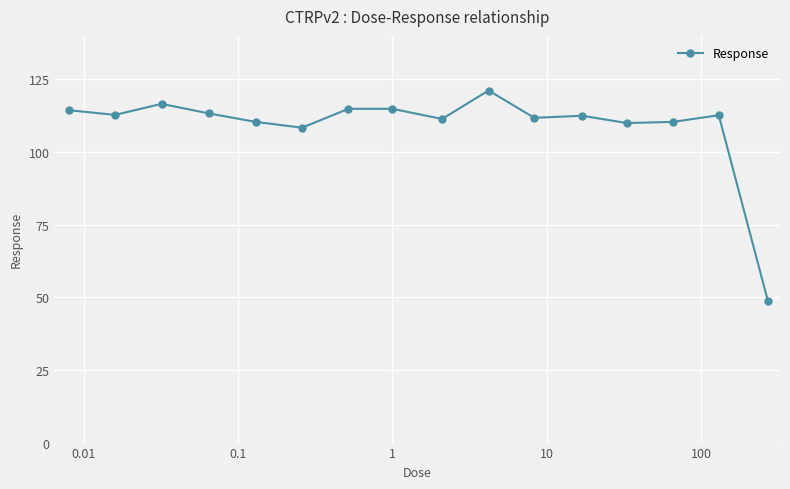

What is the minimum value shown in the chart?

48.9